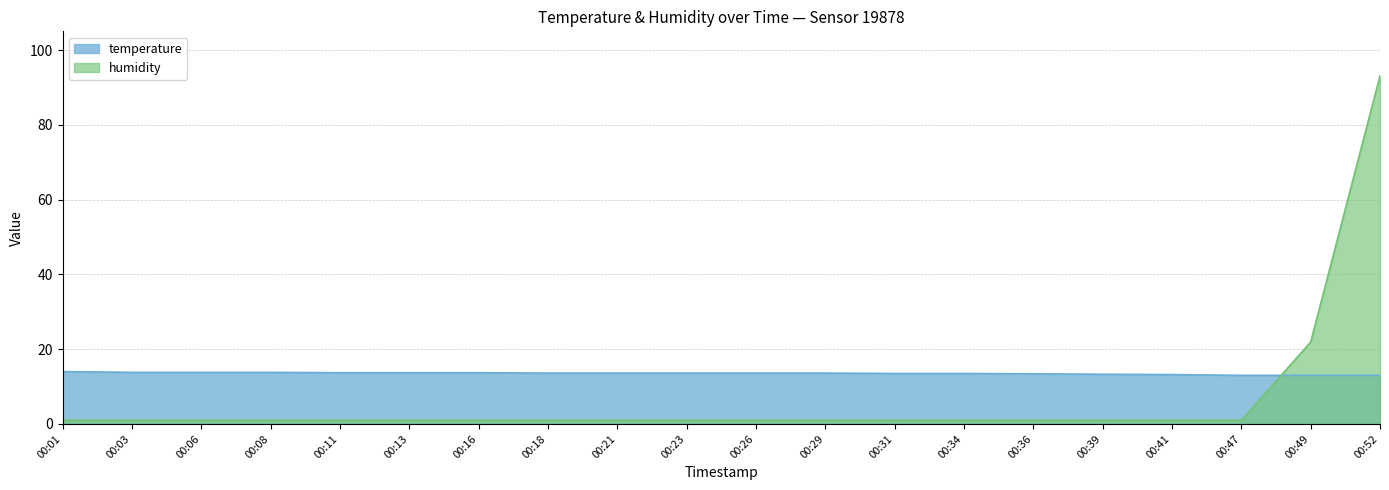

Reading right to left, extract all data points from this chart.

temperature: 00:52=13.0	00:49=13.0	00:47=13.0	00:41=13.2	00:39=13.3	00:36=13.4	00:34=13.5	00:31=13.5	00:29=13.6	00:26=13.6	00:23=13.6	00:21=13.6	00:18=13.6	00:16=13.7	00:13=13.7	00:11=13.7	00:08=13.8	00:06=13.8	00:03=13.8	00:01=14.0
humidity: 00:52=93.1	00:49=21.9	00:47=1.0	00:41=1.0	00:39=1.0	00:36=1.0	00:34=1.0	00:31=1.0	00:29=1.0	00:26=1.0	00:23=1.0	00:21=1.0	00:18=1.0	00:16=1.0	00:13=1.0	00:11=1.0	00:08=1.0	00:06=1.0	00:03=1.0	00:01=1.0